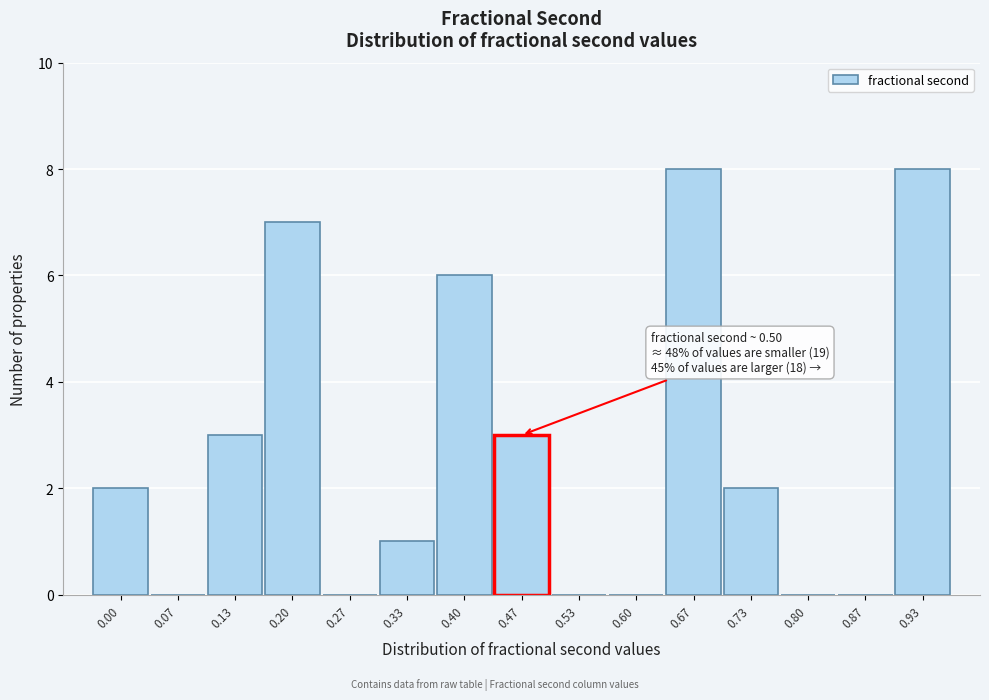

Reading right to left, transcribe all the data shown in this chart.

0.93=8	0.87=0	0.80=0	0.73=2	0.67=8	0.60=0	0.53=0	0.47=3	0.40=6	0.33=1	0.27=0	0.20=7	0.13=3	0.07=0	0.00=2